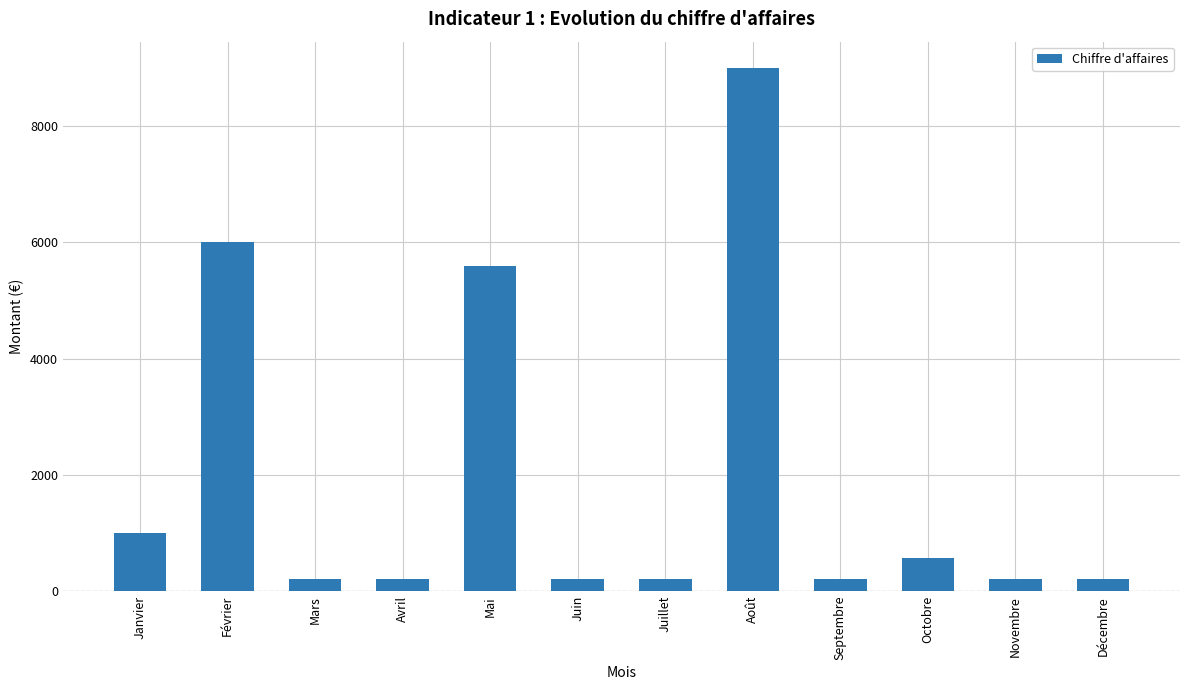

At which label is the value closest to 4600?

Mai